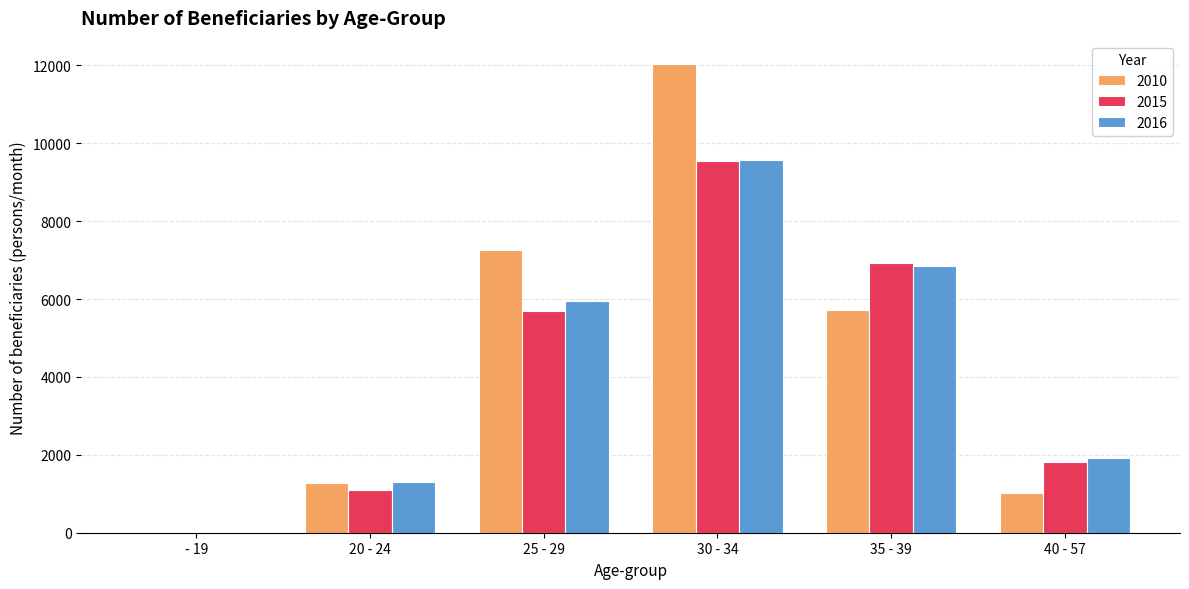

Does the chart contain stacked bars?

No